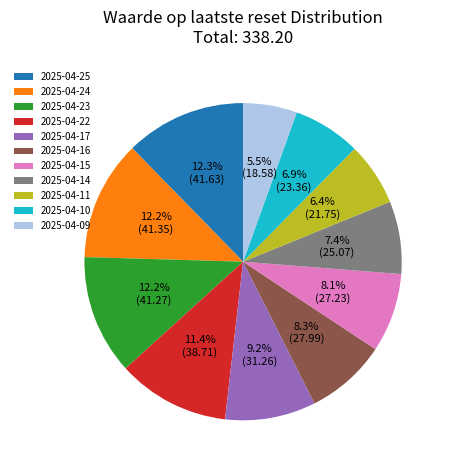

The 2025-04-15 slice represents 8% of the pie. True or false?

True